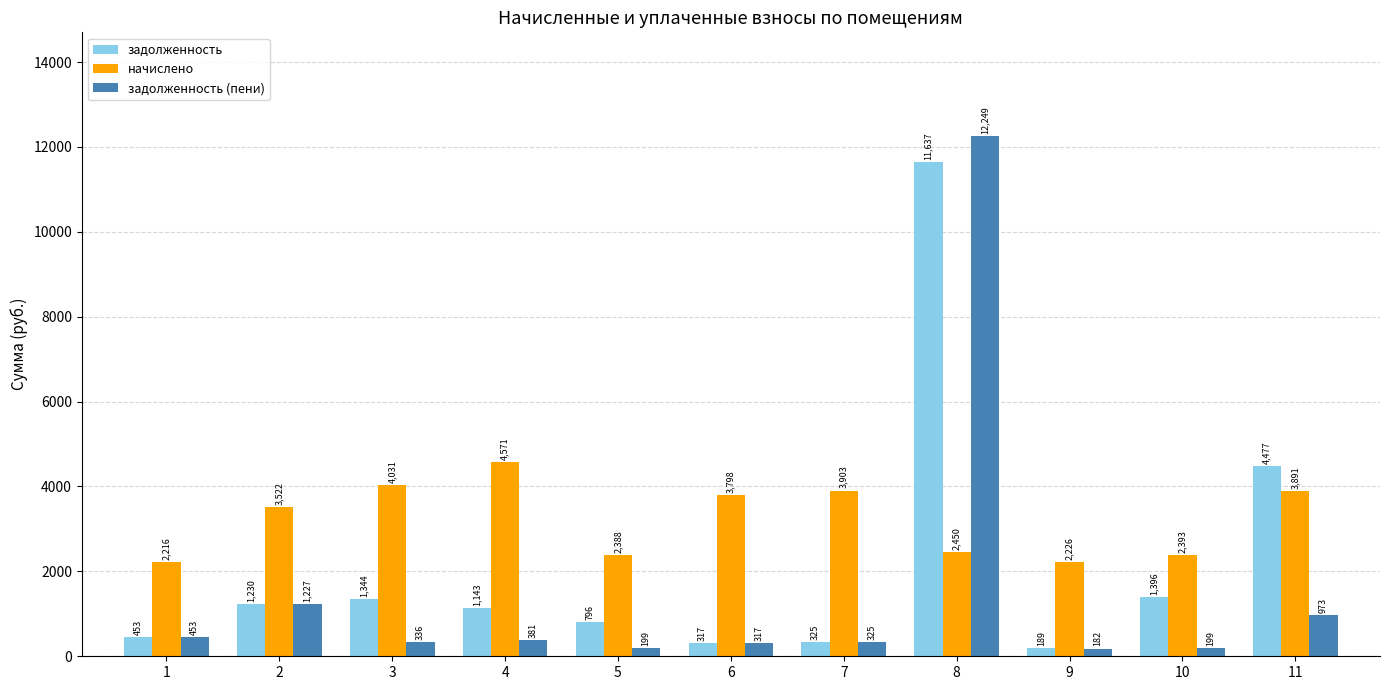

True or false: задолженность has a value of 796.2 at 5.

True